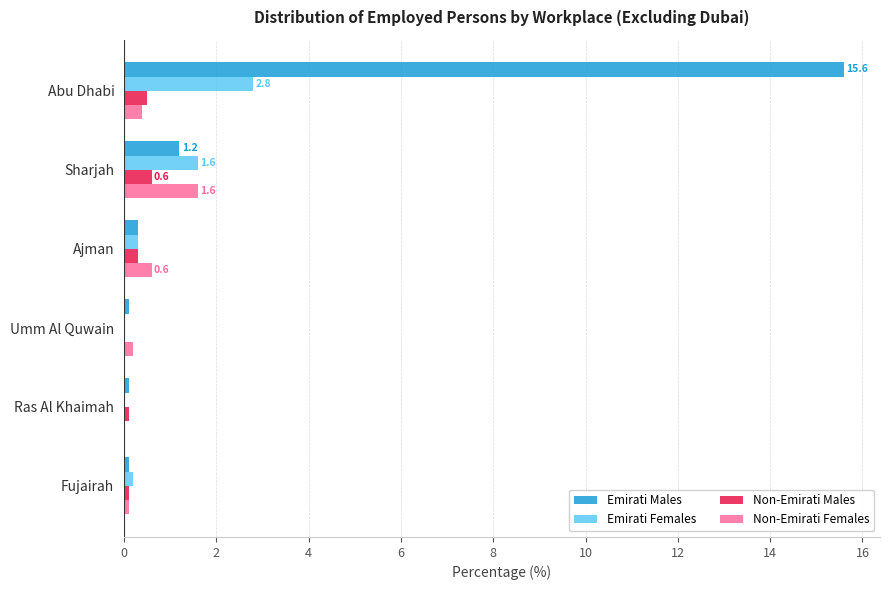

The Emirati Females series shows 1.9 at Umm Al Quwain. True or false?

False